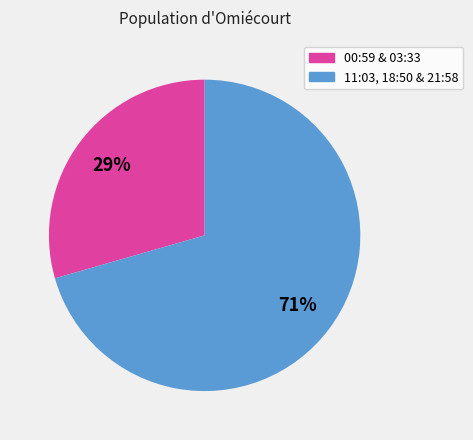

Is there any slice that represents more than half of the pie?

Yes